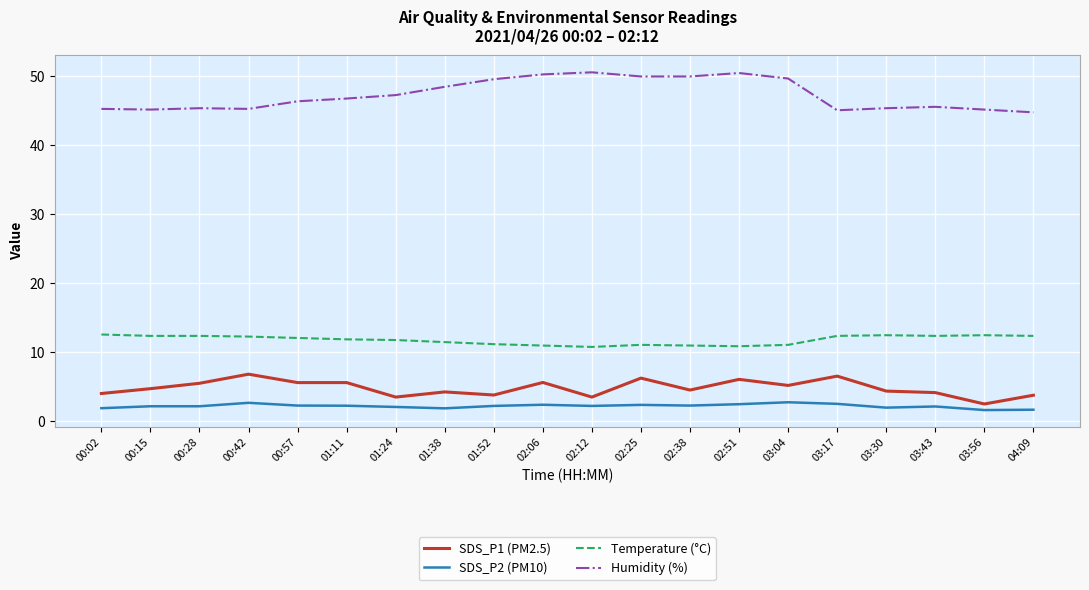

Rank the series at 00:28 from highest to lowest value.

Humidity (%), Temperature (°C), SDS_P1 (PM2.5), SDS_P2 (PM10)